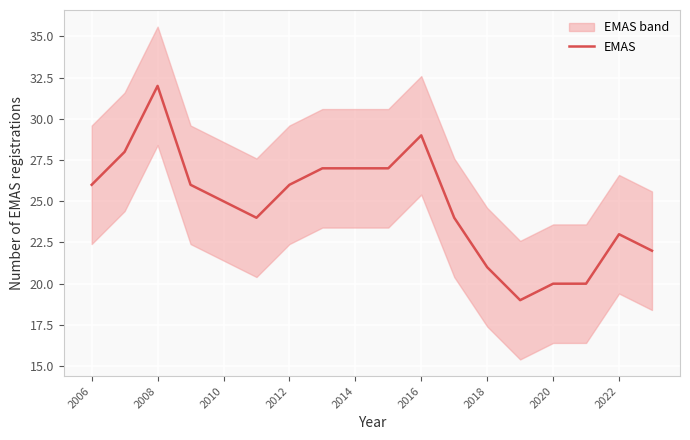

What is the average value?

25